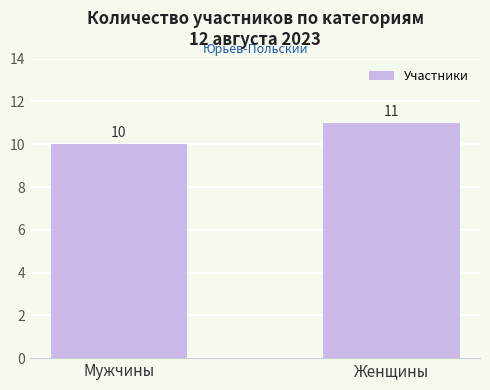

What is the greatest value displayed?

11